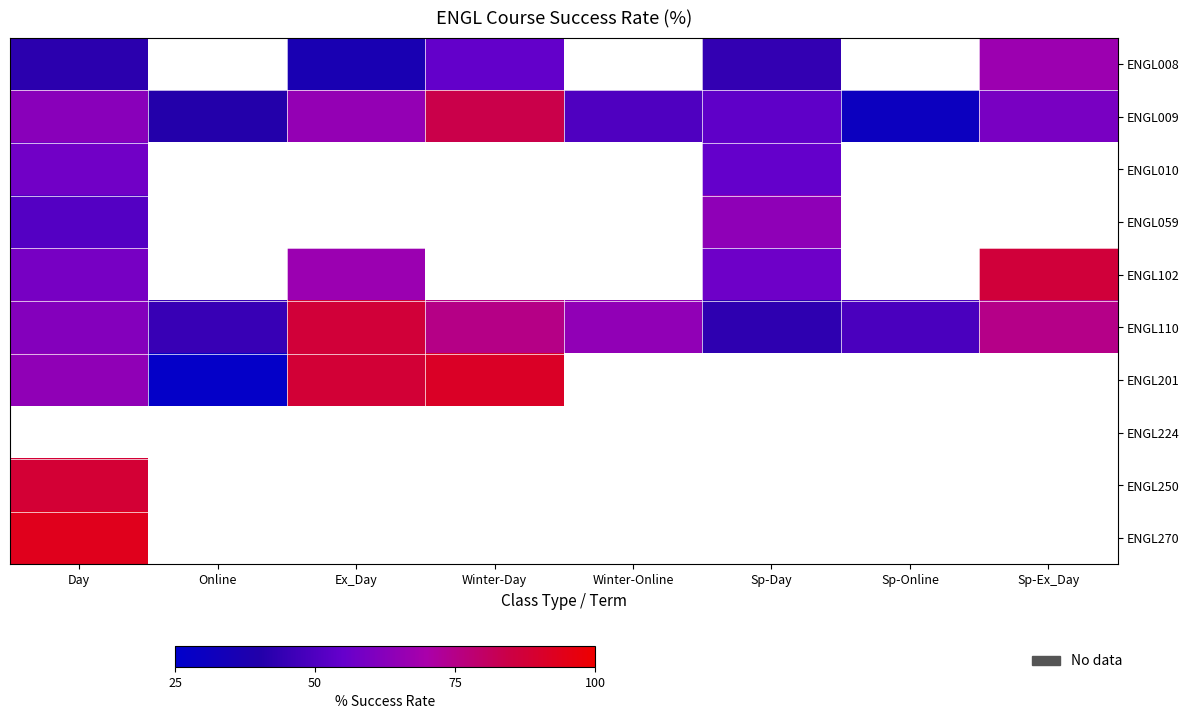

Which series has the largest total across all categories?

ENGL110